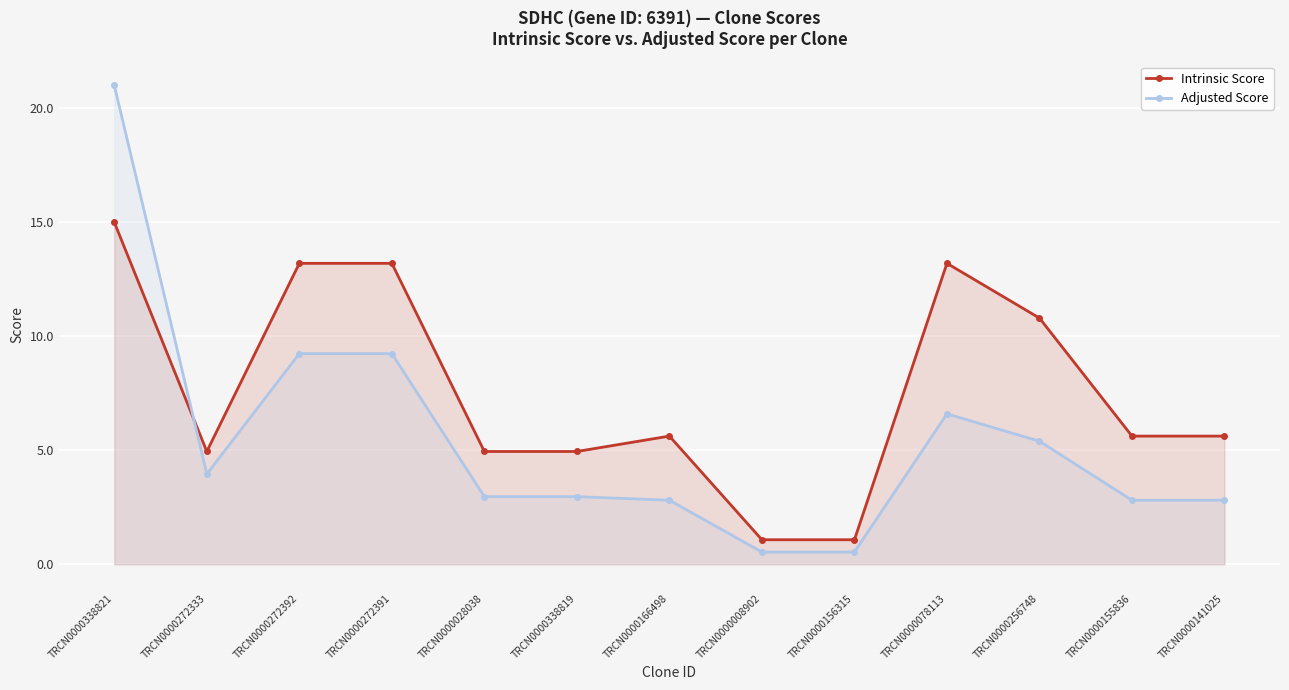

Reading left to right, what are all the values shown in this chart?

Intrinsic Score: 15.0	5.0	13.2	13.2	5.0	5.0	5.6	1.1	1.1	13.2	10.8	5.6	5.6
Adjusted Score: 21.0	4.0	9.2	9.2	3.0	3.0	2.8	0.5	0.5	6.6	5.4	2.8	2.8